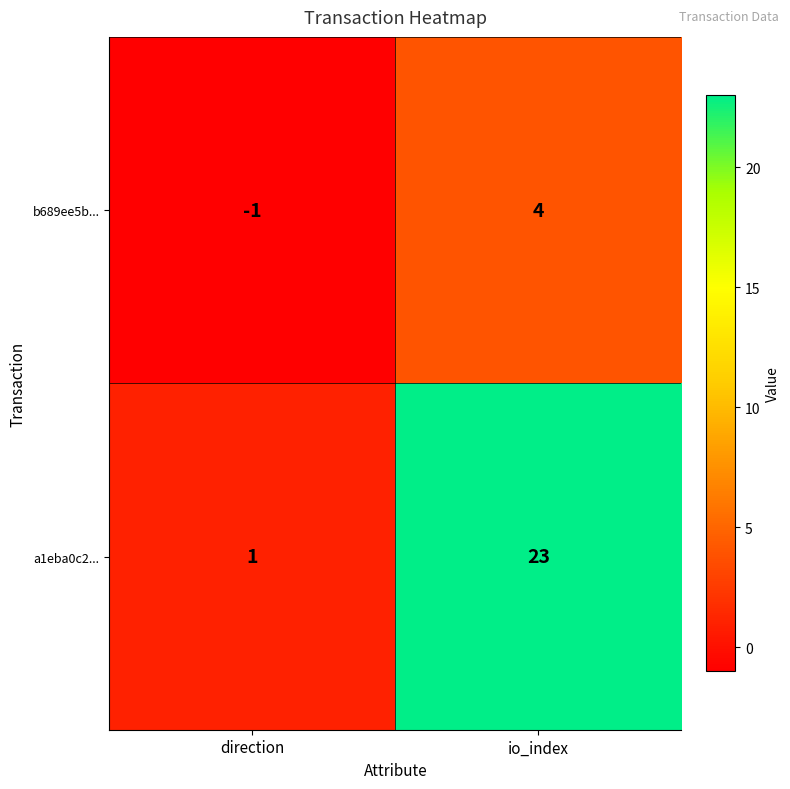

Count the number of data series in this chart.

2